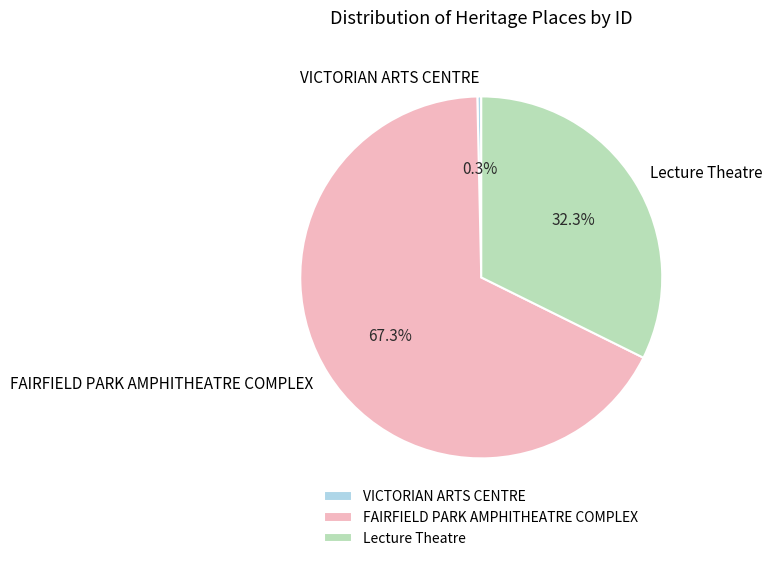

Is there any slice that represents more than half of the pie?

Yes